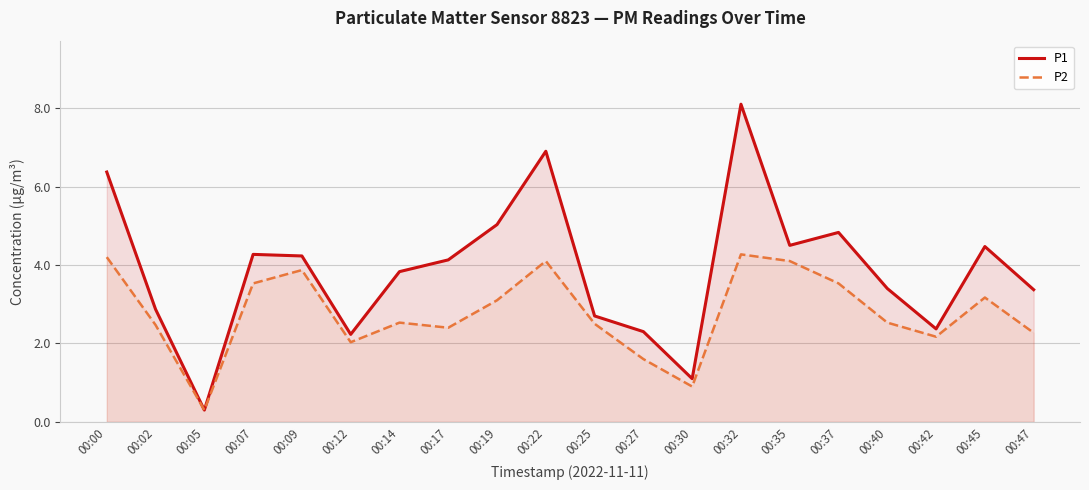

True or false: P2 and P1 cross at least once.

False